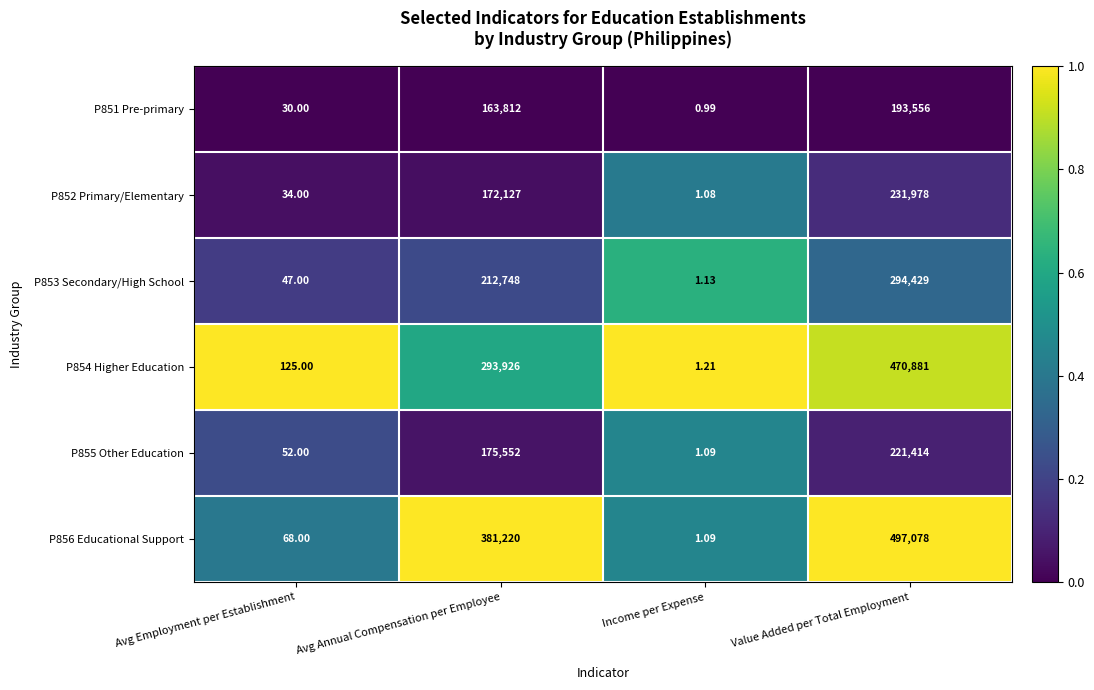

At how many categories does at least one series exceed 0?

4